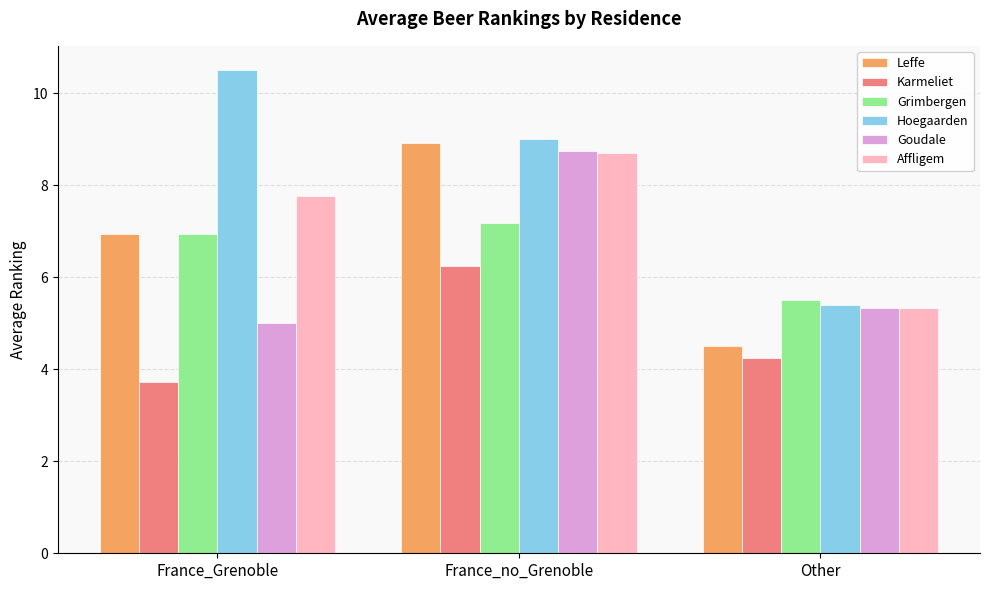

Read the Hoegaarden value at France_Grenoble.

10.5